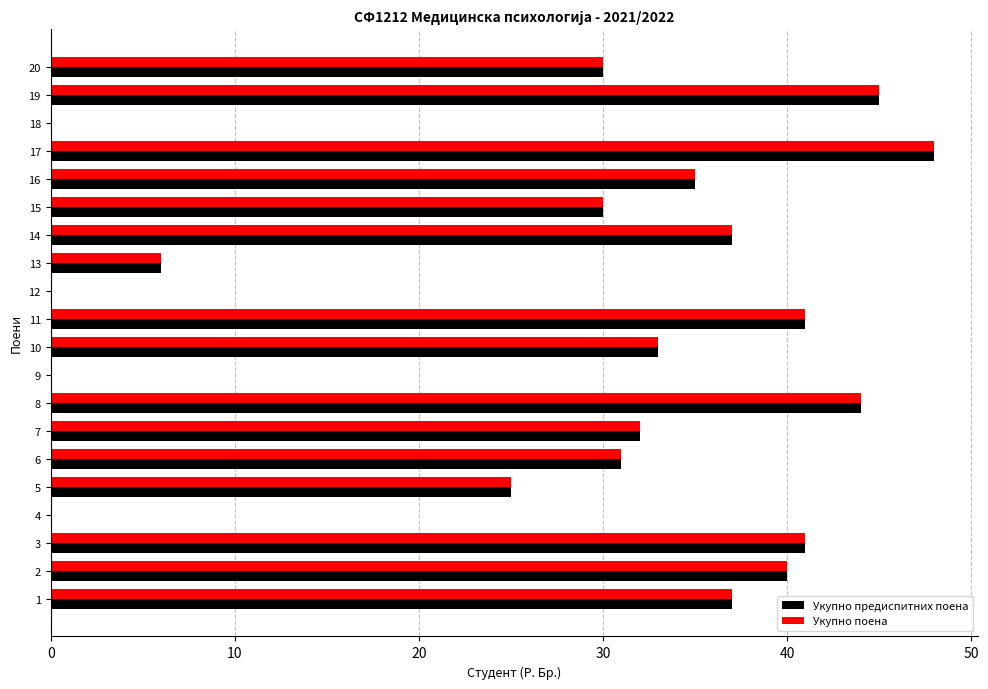

Which category has the highest value in the Укупно предиспитних поена series?

17